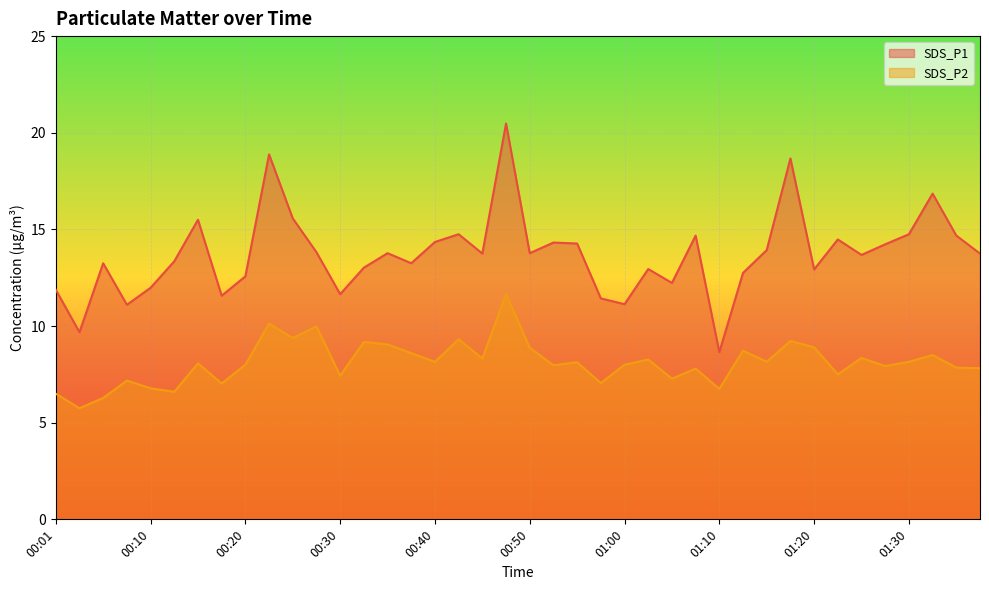

Rank the series by their average value, from lowest to highest.

SDS_P2, SDS_P1